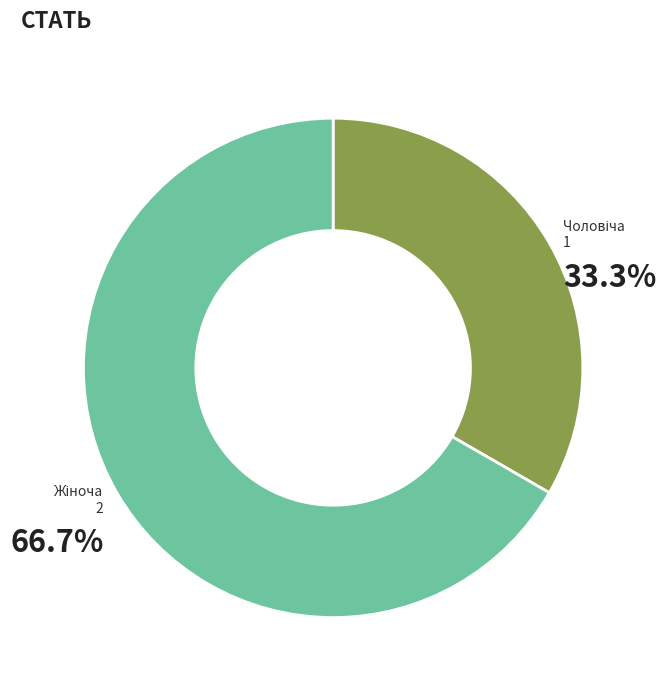

Does any single category account for the majority?

Yes